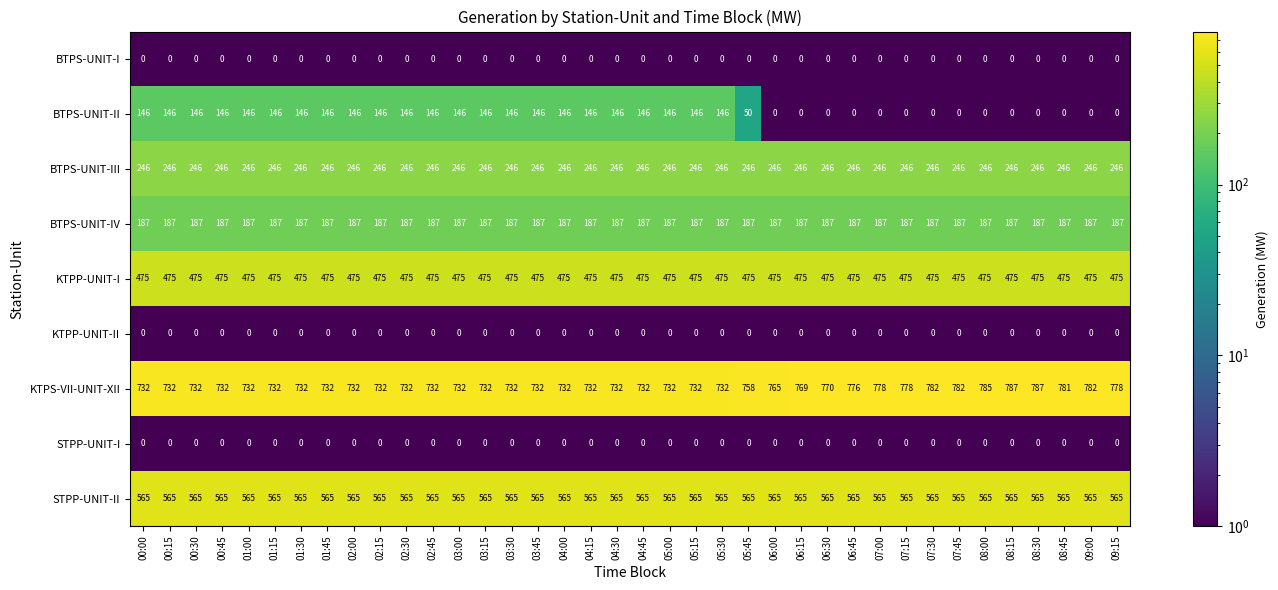

The value of STPP-UNIT-I at 07:45 is 0. True or false?

True